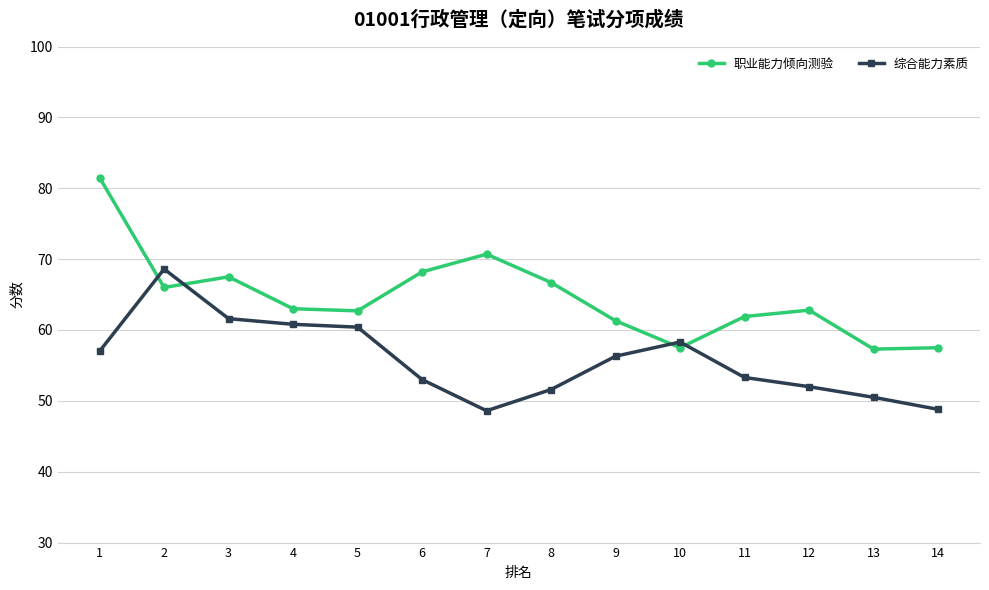

Count the number of data series in this chart.

2